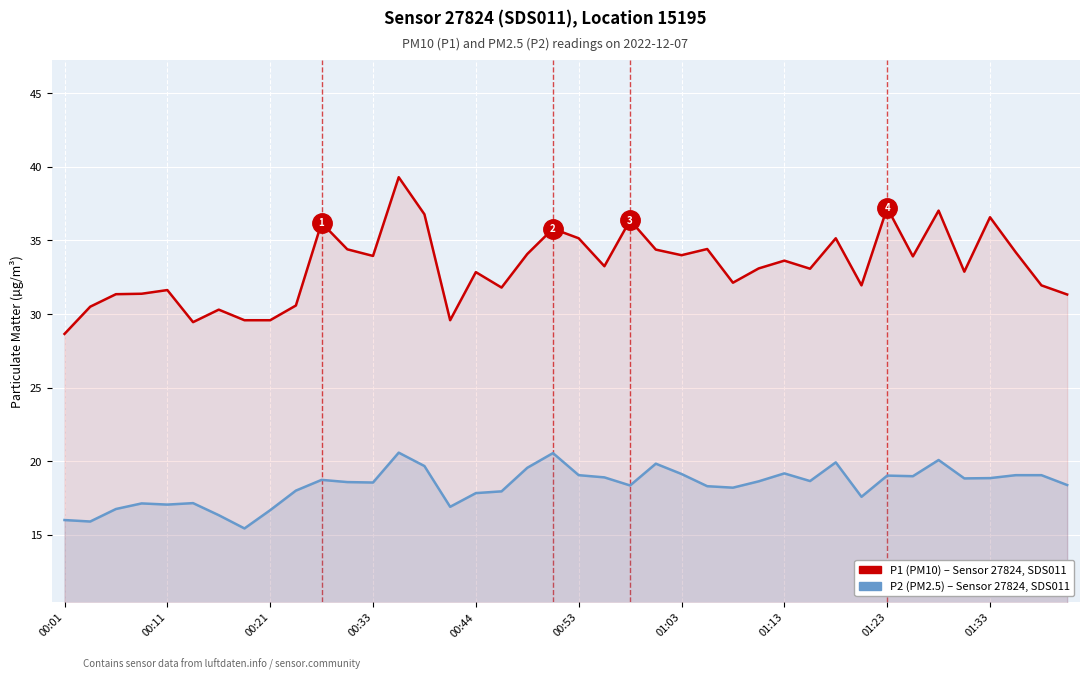

True or false: P1 (PM10) and P2 (PM2.5) intersect in this chart.

False